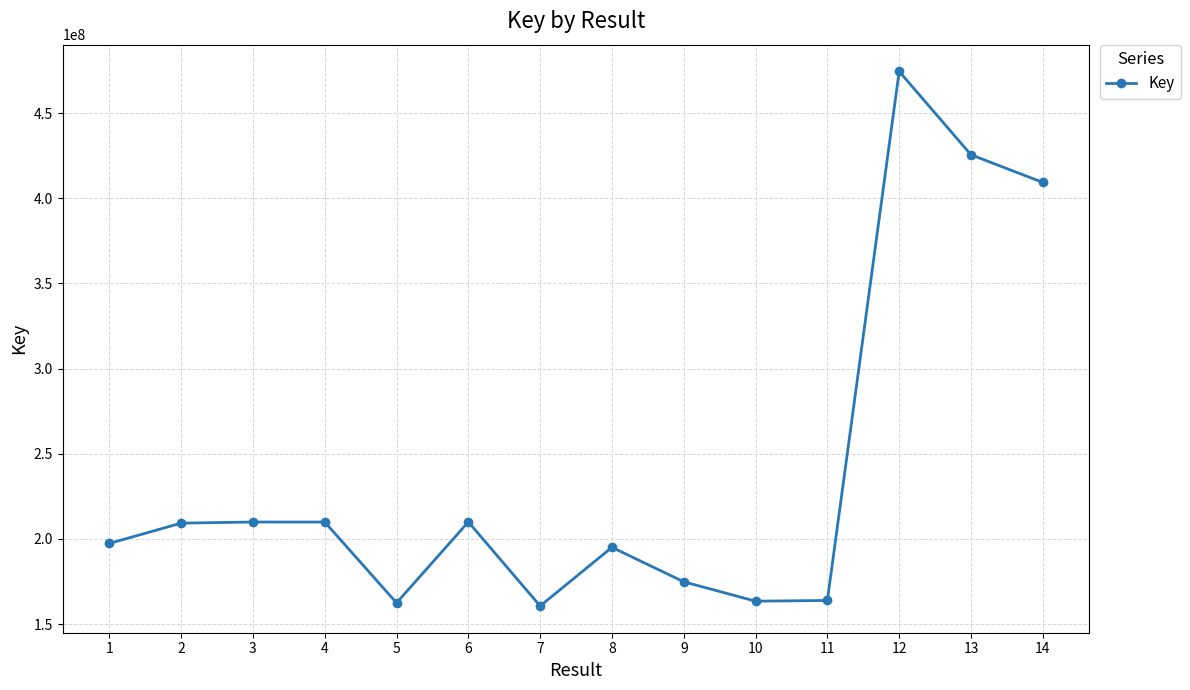

The chart shows a value of 88414135 at 6. True or false?

False